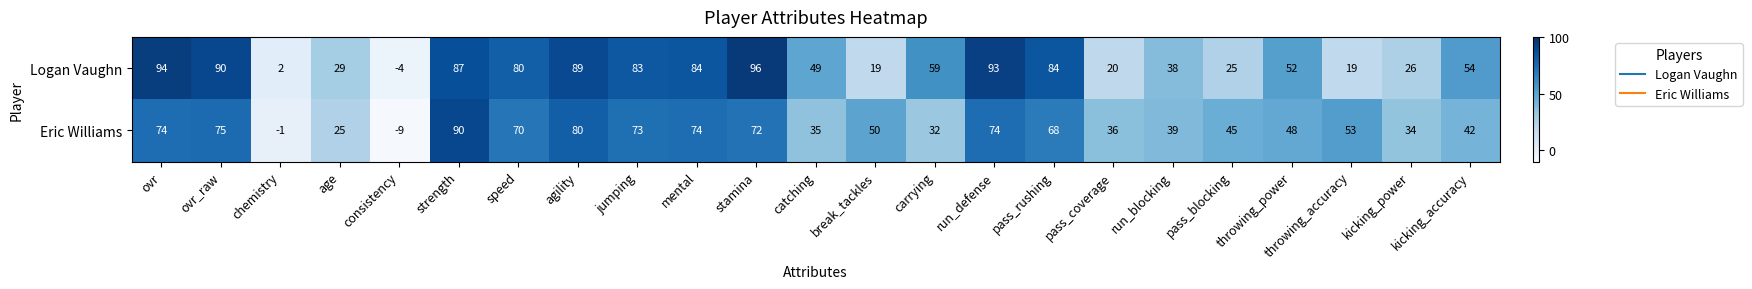

What is the total value across all series at consistency?

-13